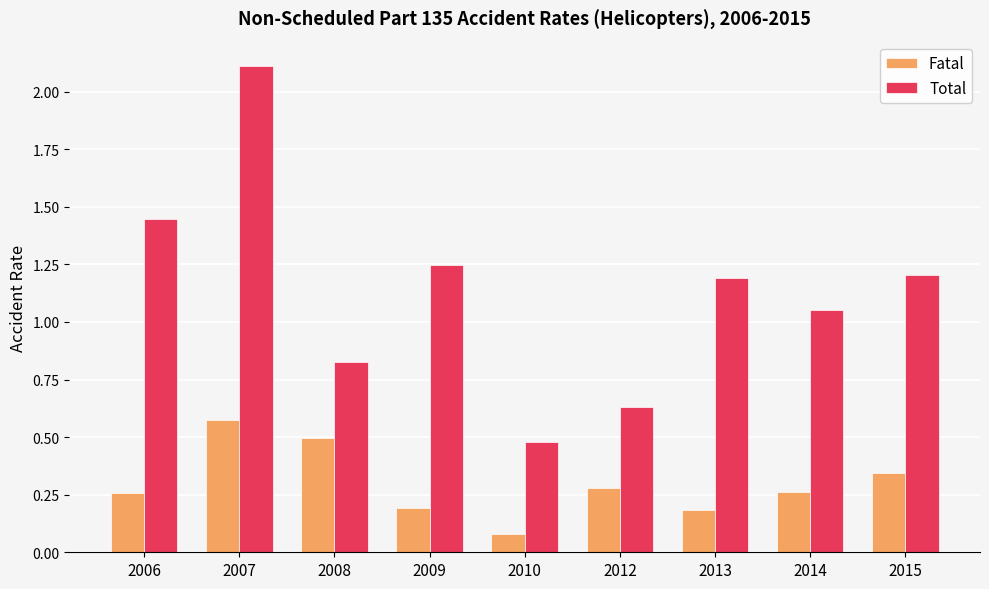

At how many categories does at least one series exceed 1?

6